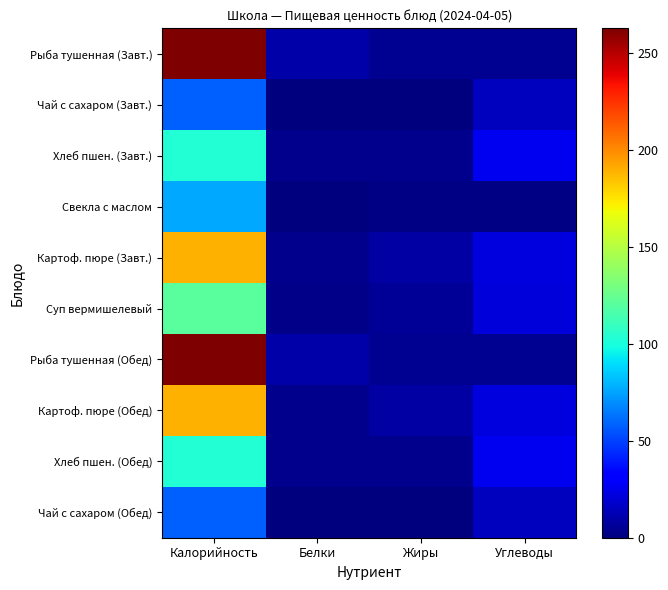

Which series has the widest spread of values?

Рыба тушенная (Завт.)